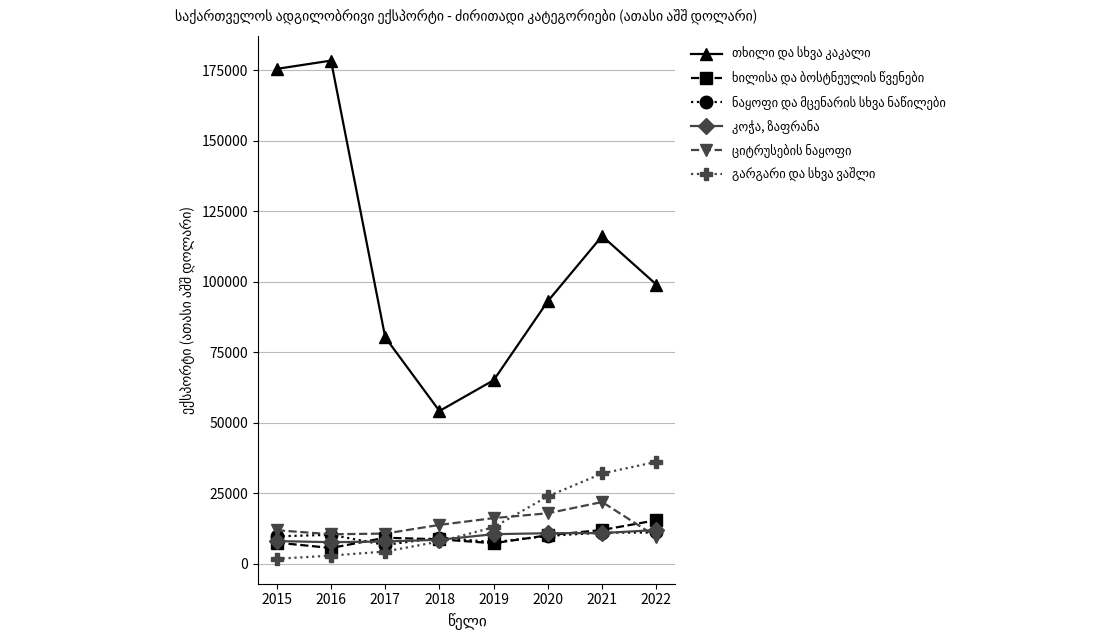

What is the total value across all series at 2022?

183042.4